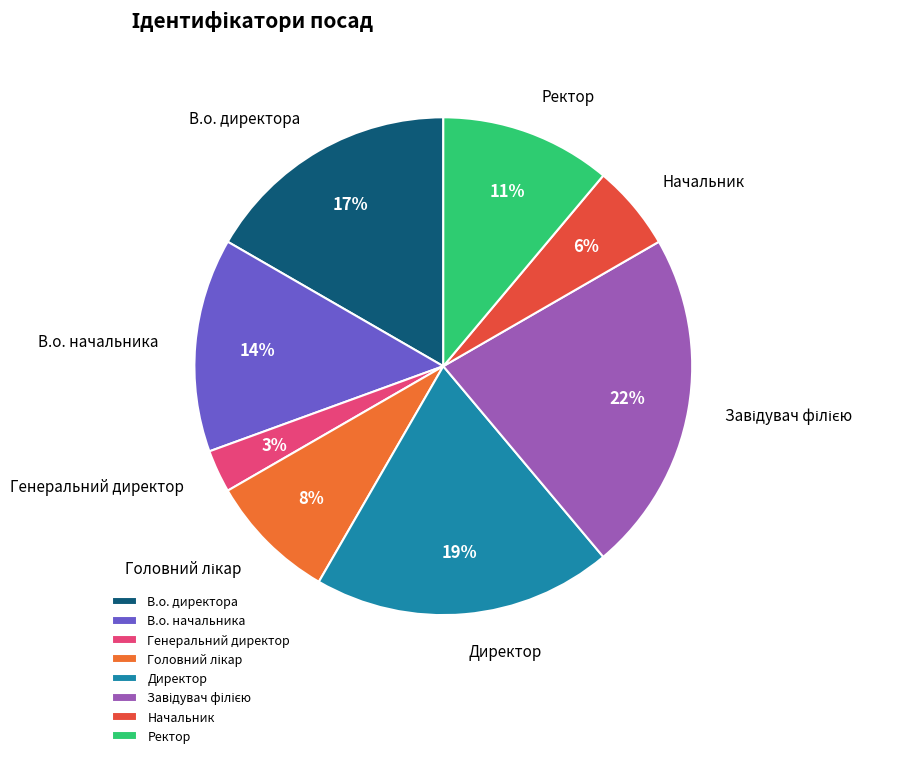

Is there any slice that represents more than half of the pie?

No